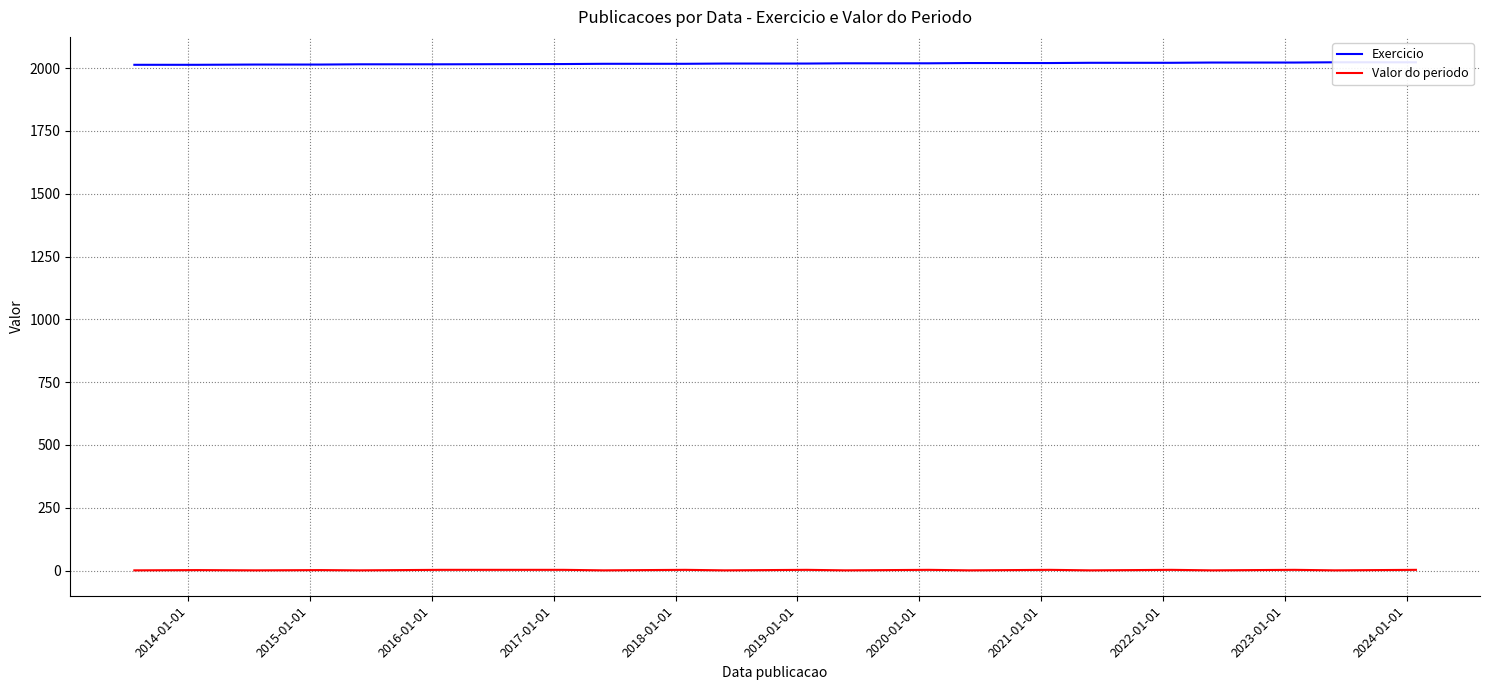

Which series has the widest spread of values?

Exercicio